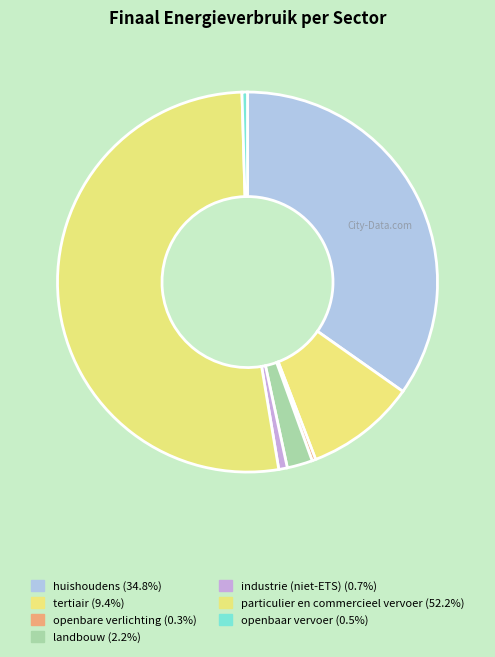

To the nearest percent, what percentage of the pie is particulier en commercieel vervoer?

52%